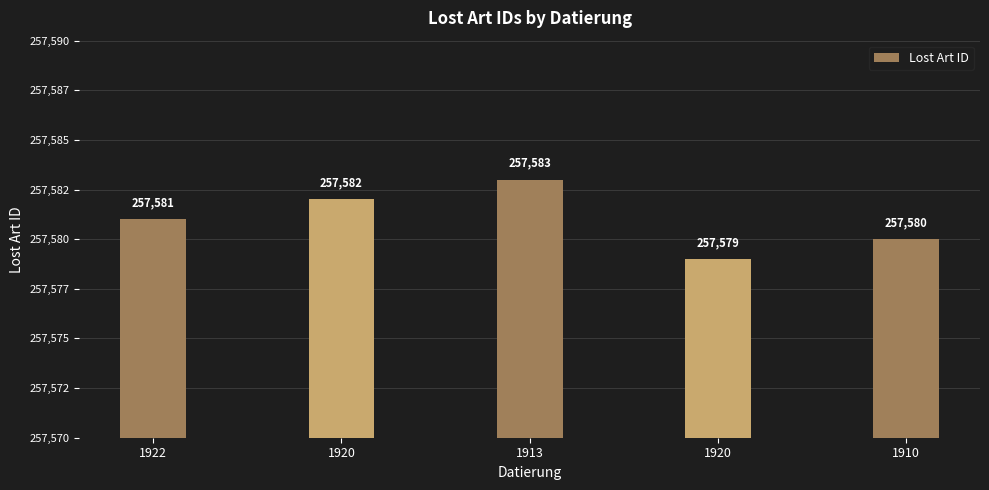

What is the change in value from 1920 to 1910?

+1